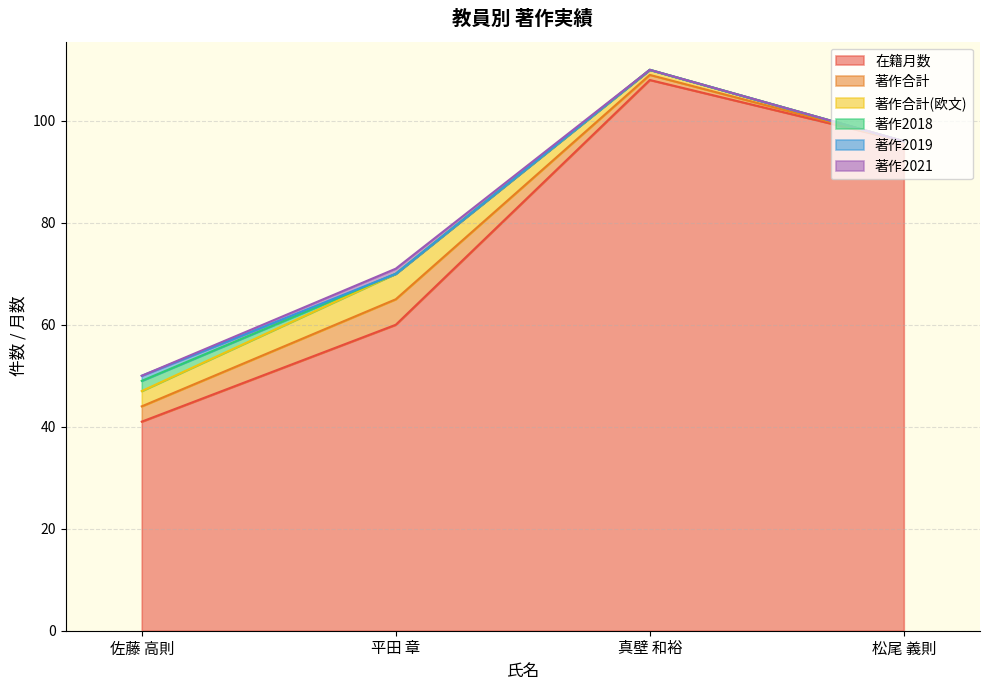

At which category is the sum across all series the highest?

真壁 和裕